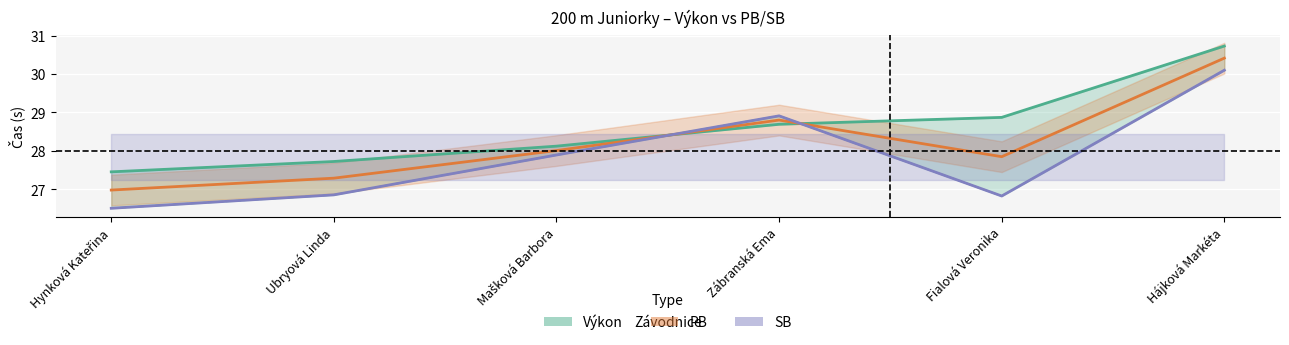

What is the label of the 5th point from the right?

Ubryová Linda